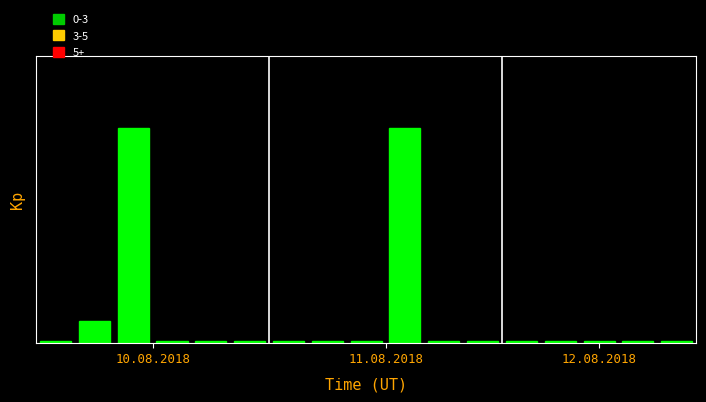

Count the number of categories in the chart.

17